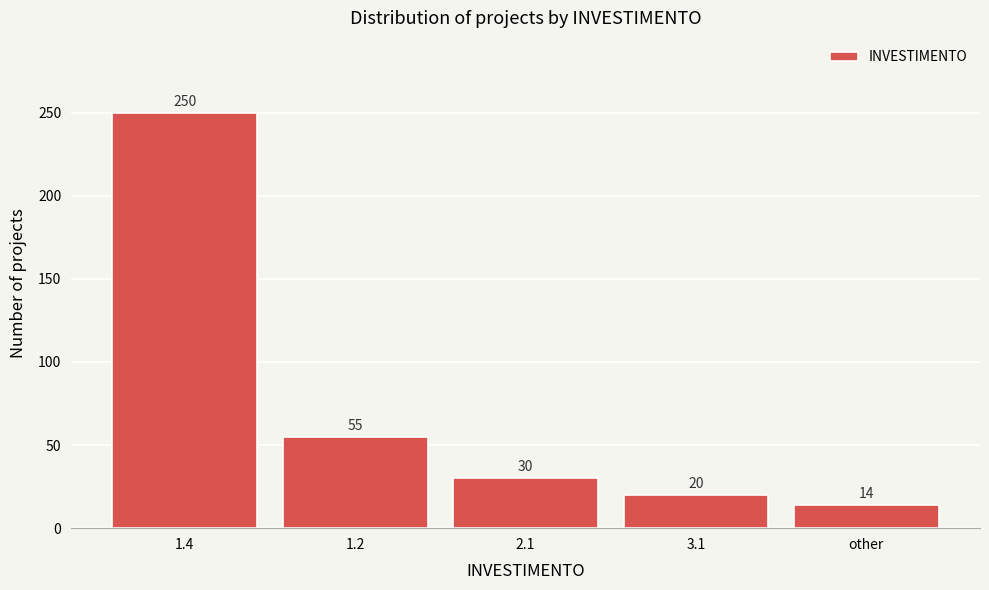

Reading right to left, what are all the values shown in this chart?

14	20	30	55	250